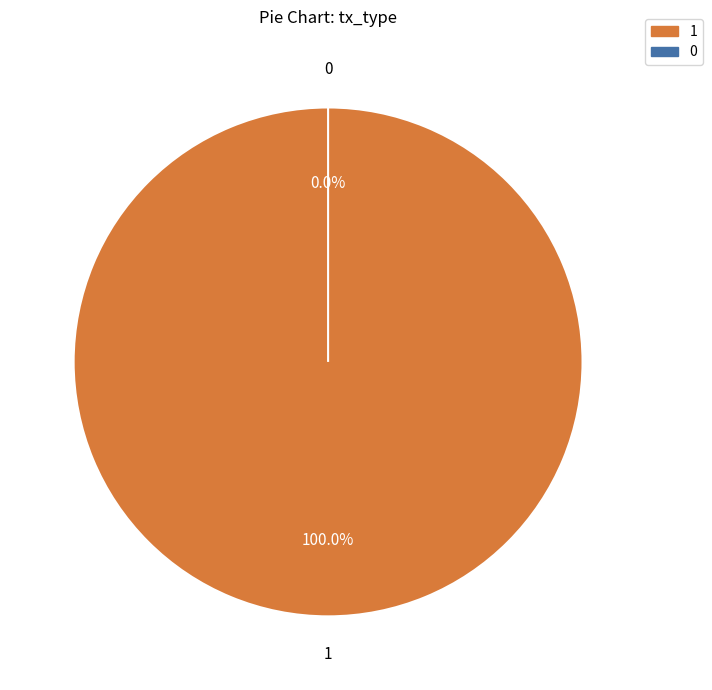

Is it true that Ticket is 0% of the pie?

True